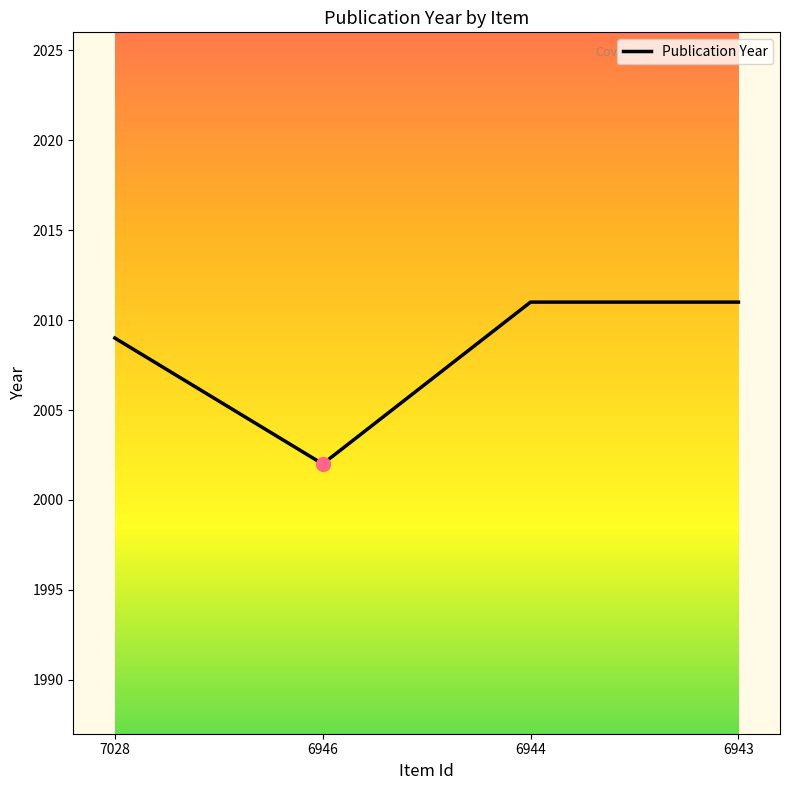

Approximately how many times larger is the value at 6944 compared to 7028?

1.0